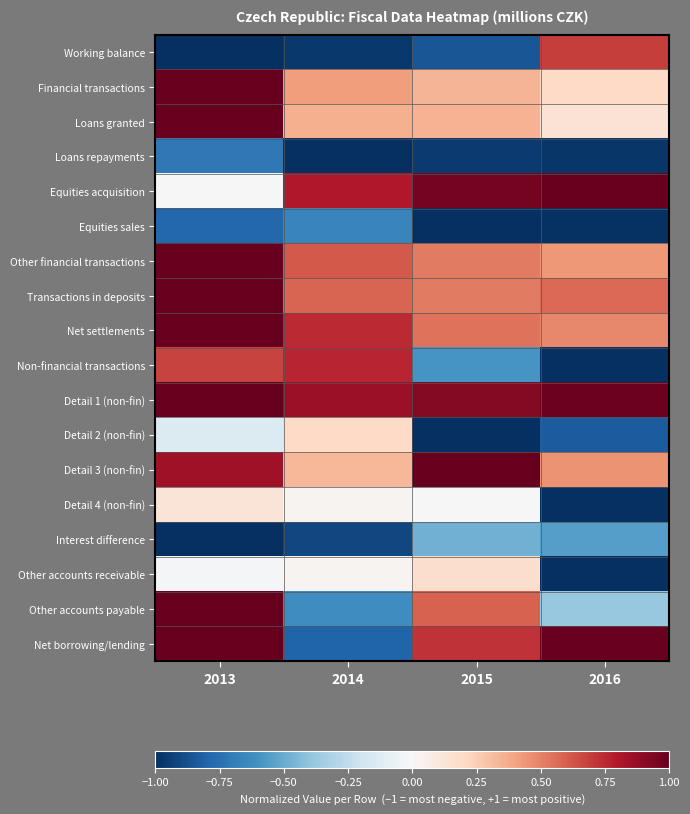

At which category is the sum across all series the highest?

2013